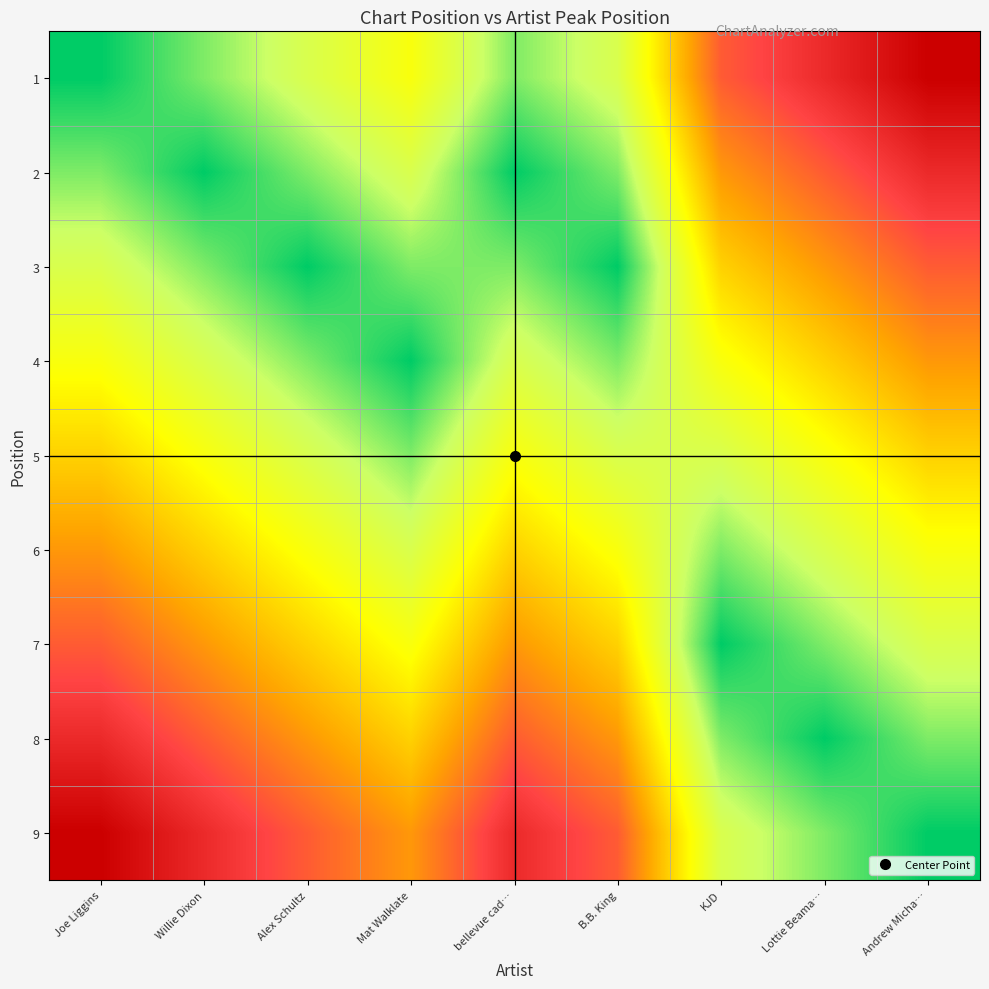

Which has a higher value, B.B. King or Joe Liggins?

B.B. King